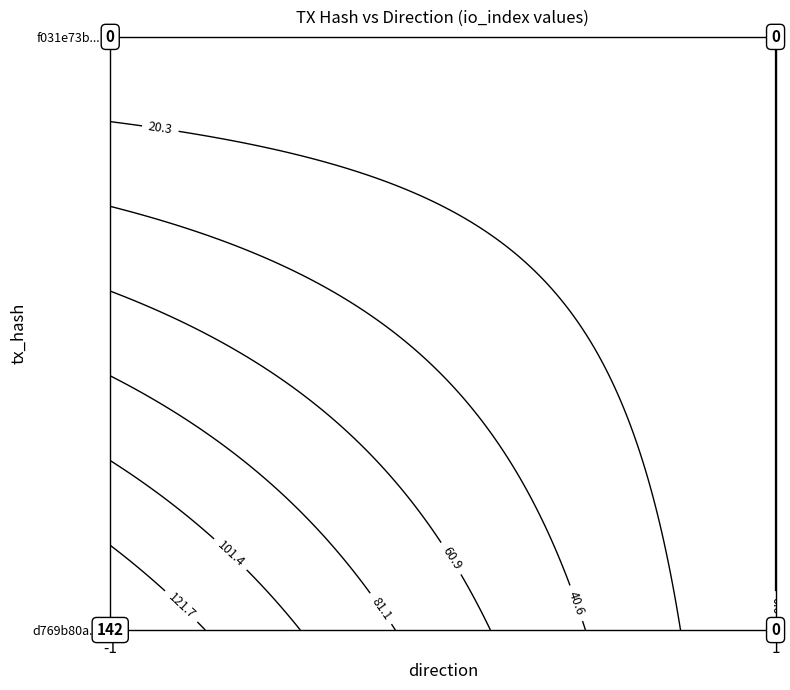

True or false: f031e73b0b2fc420635cfcf2e8446e0b48b10f2 has a value of 0 at -1.

True